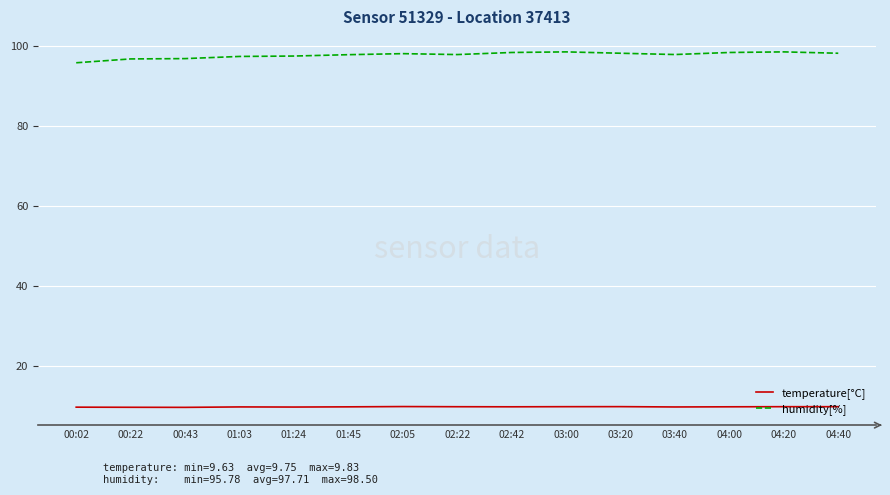

At how many categories does at least one series exceed 31?

15